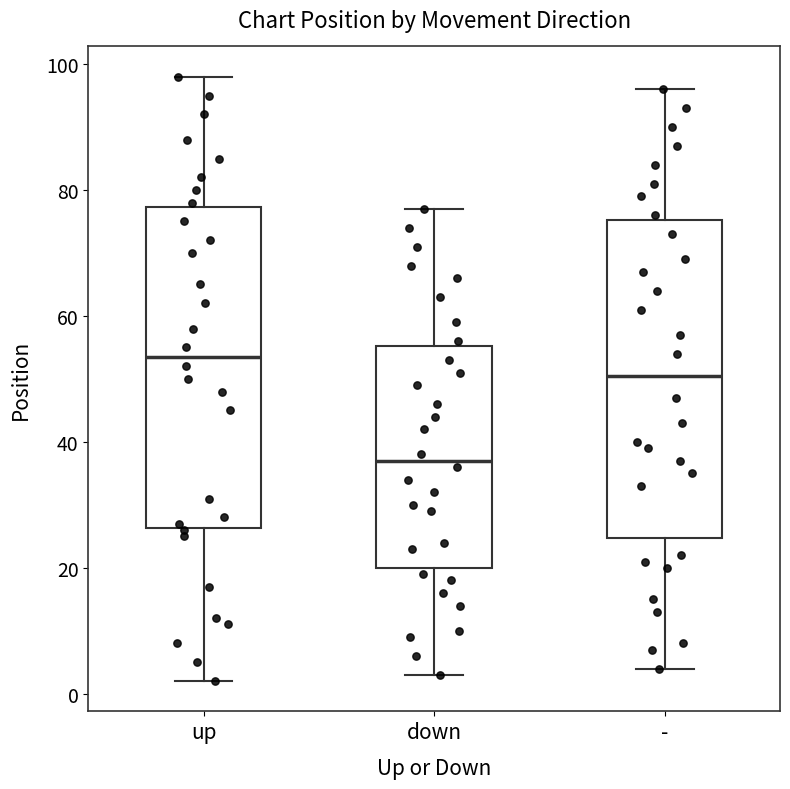

Reading left to right, read every box against the y-axis: the position of its median line, the range the box covers, and the ends of its whiskers. The values are not printed on the chart, so give them approximately, as read against the axis.

up: median 54, box 26 to 78, whiskers 2 to 98
down: median 38, box 20 to 56, whiskers 4 to 78
-: median 50, box 24 to 76, whiskers 4 to 96